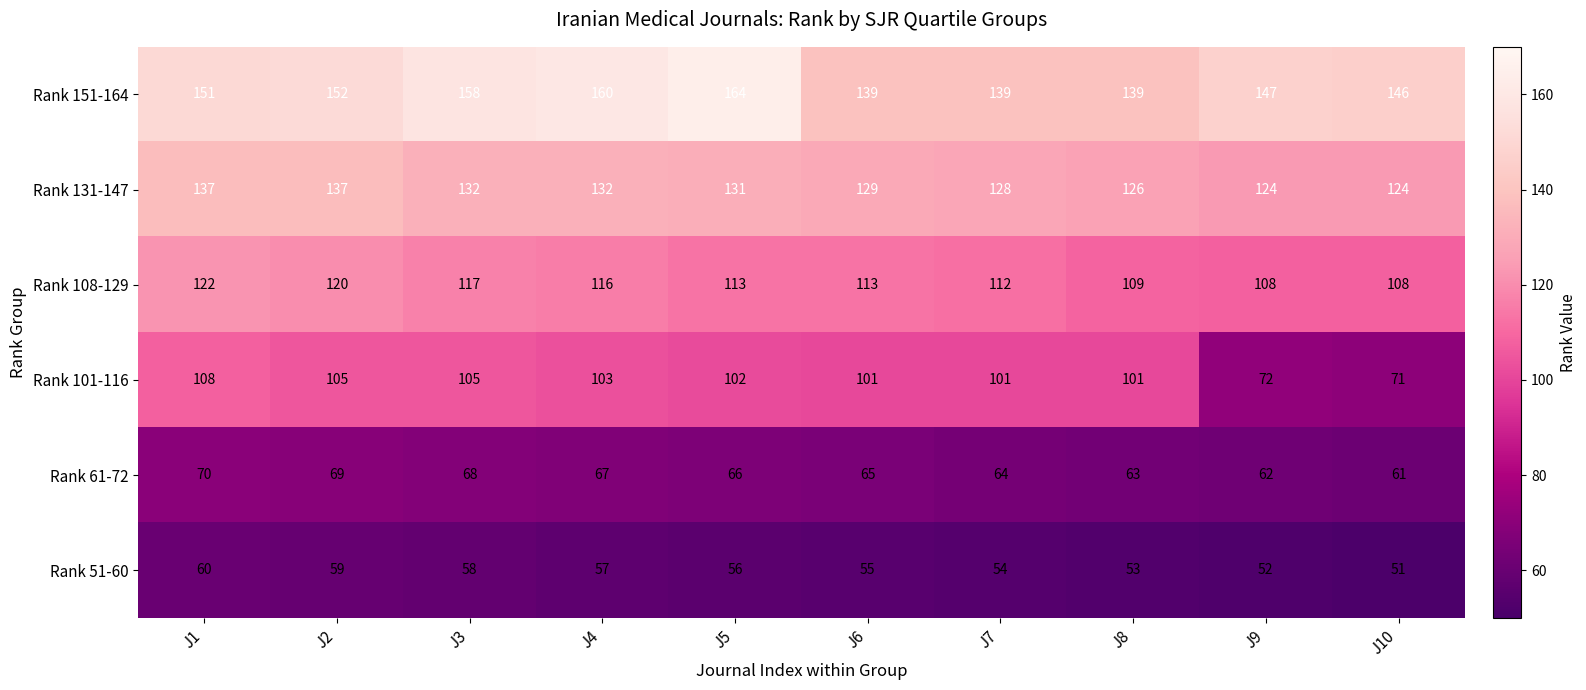

What is the total value across all series at J9?

565